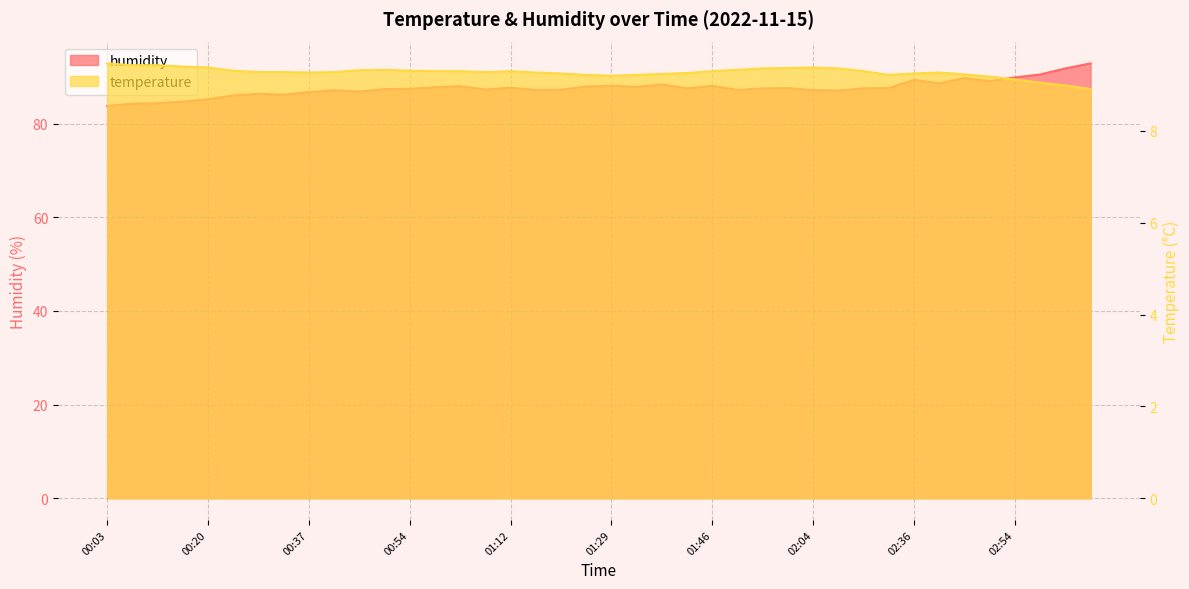

What is the label of the 27th point from the right?

00:59